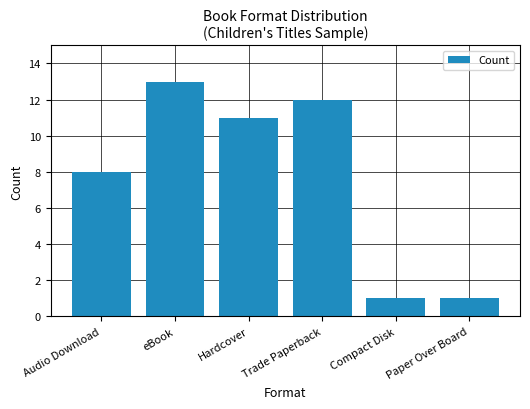

How many data points does each series have?

6